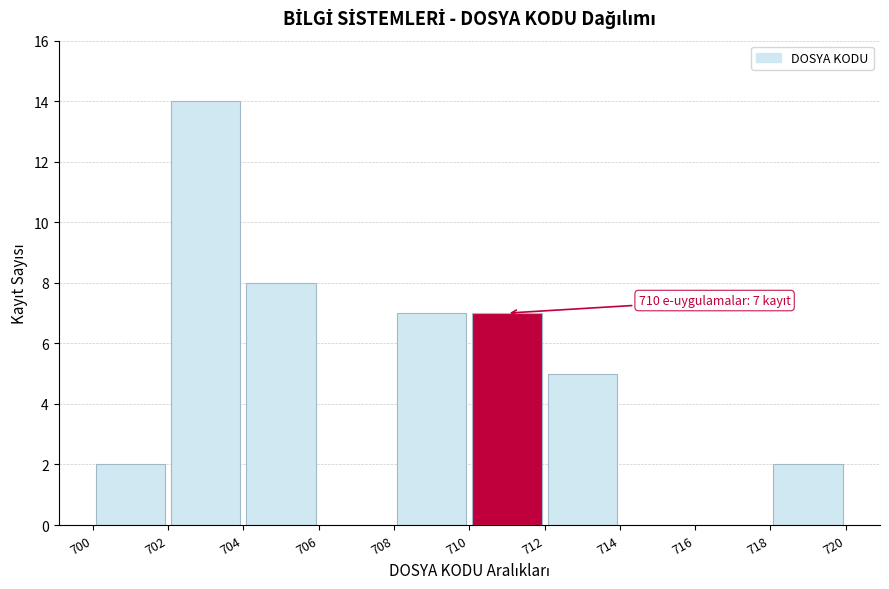

Over which range of the x-axis is the bar tallest?

702 to 704